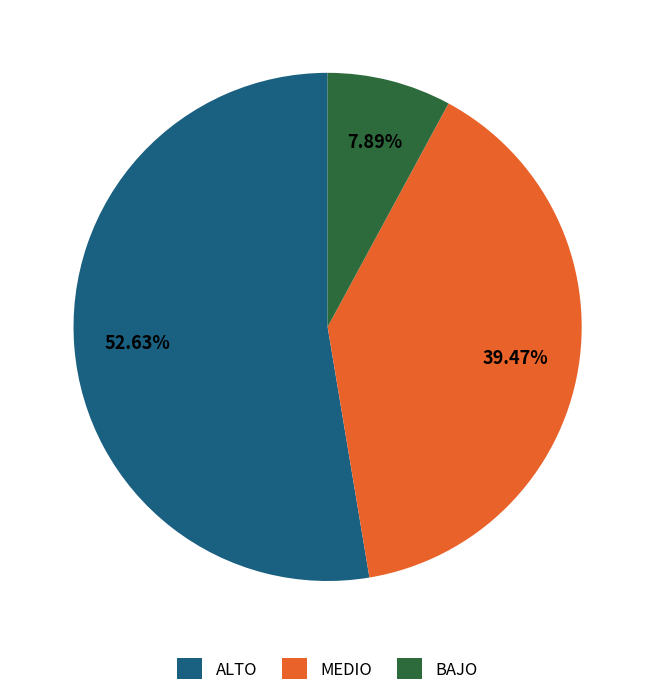

Between BAJO and ALTO, which is larger?

ALTO